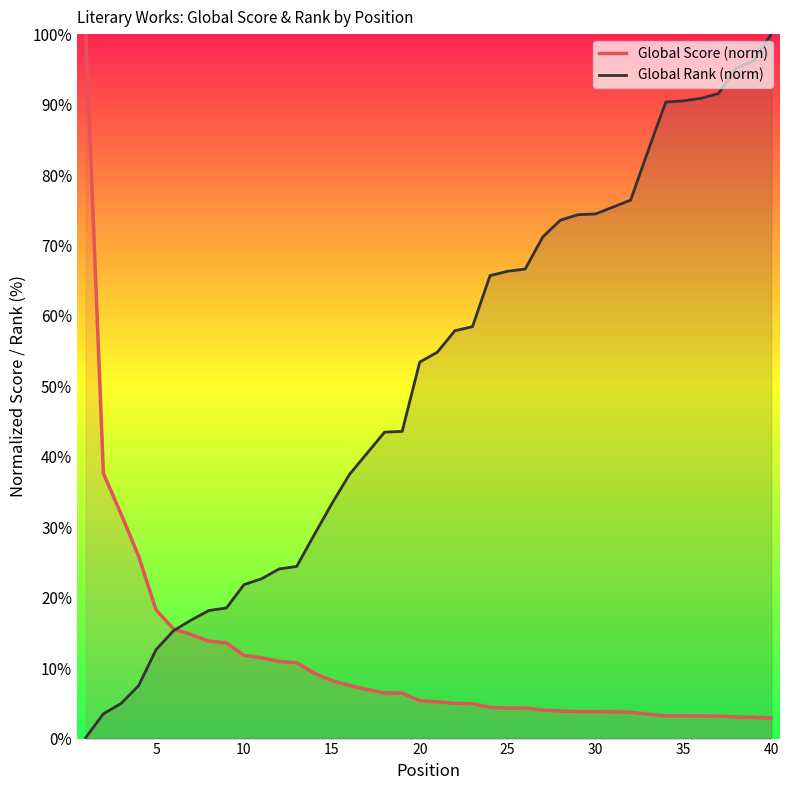

What is the difference between the second highest and second lowest values in the Global Score (norm) series?

34.6